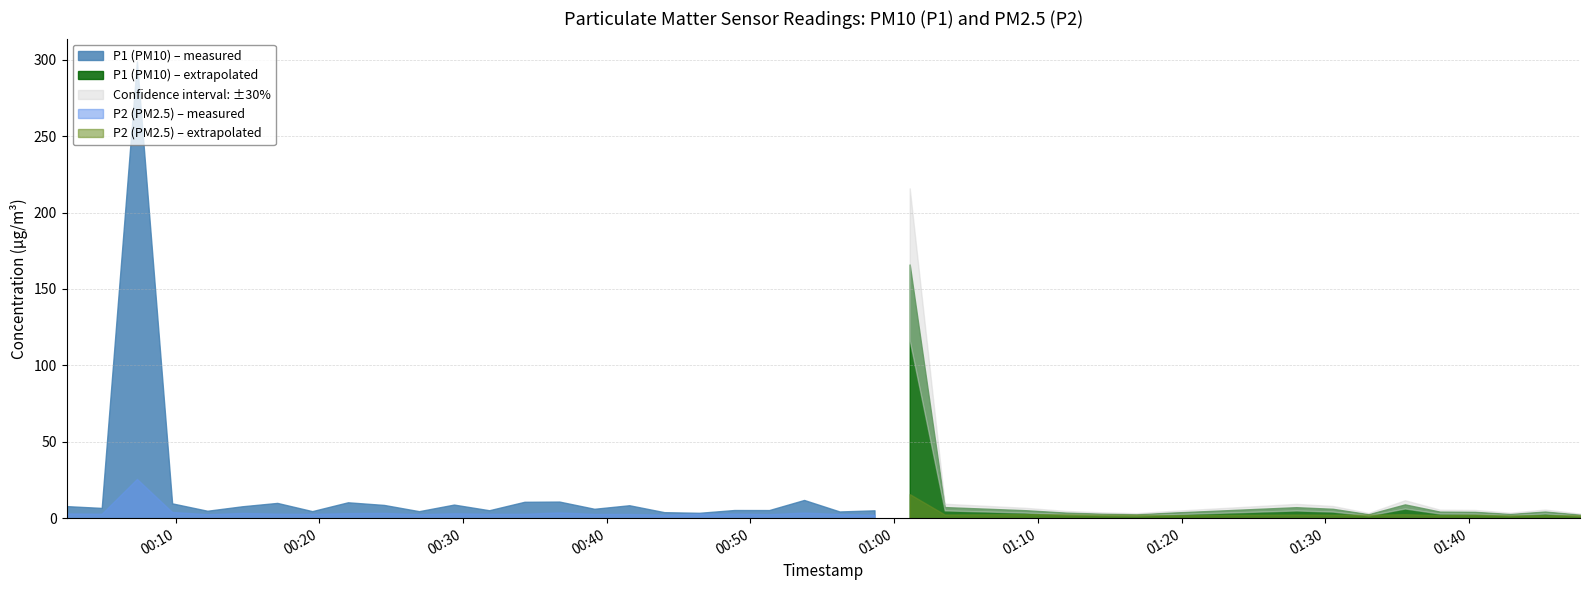

How many data points in P2 are above 2?

35